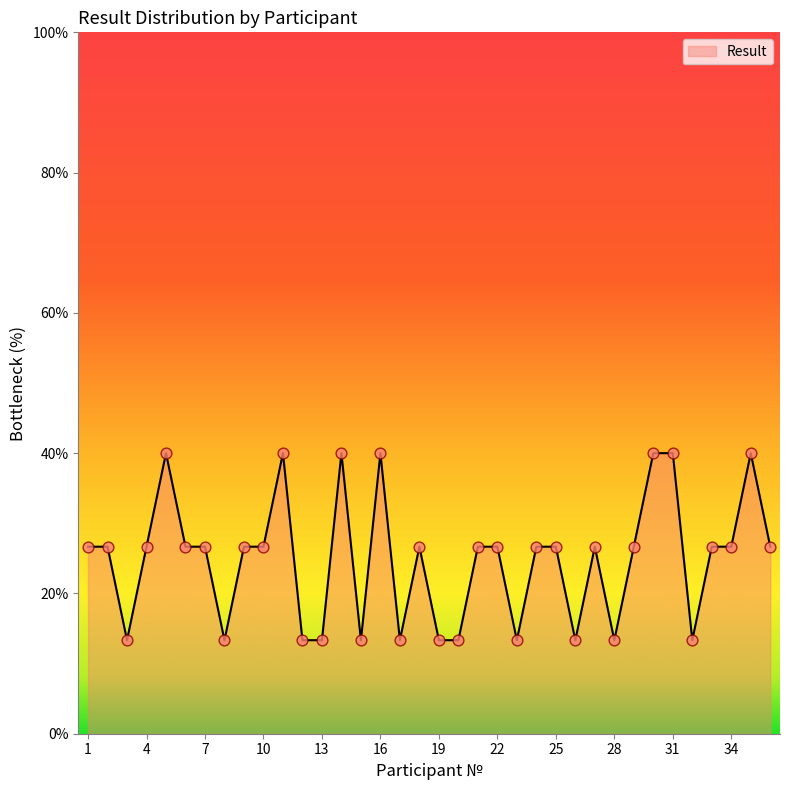

What is the difference between the maximum and minimum values?

26.7